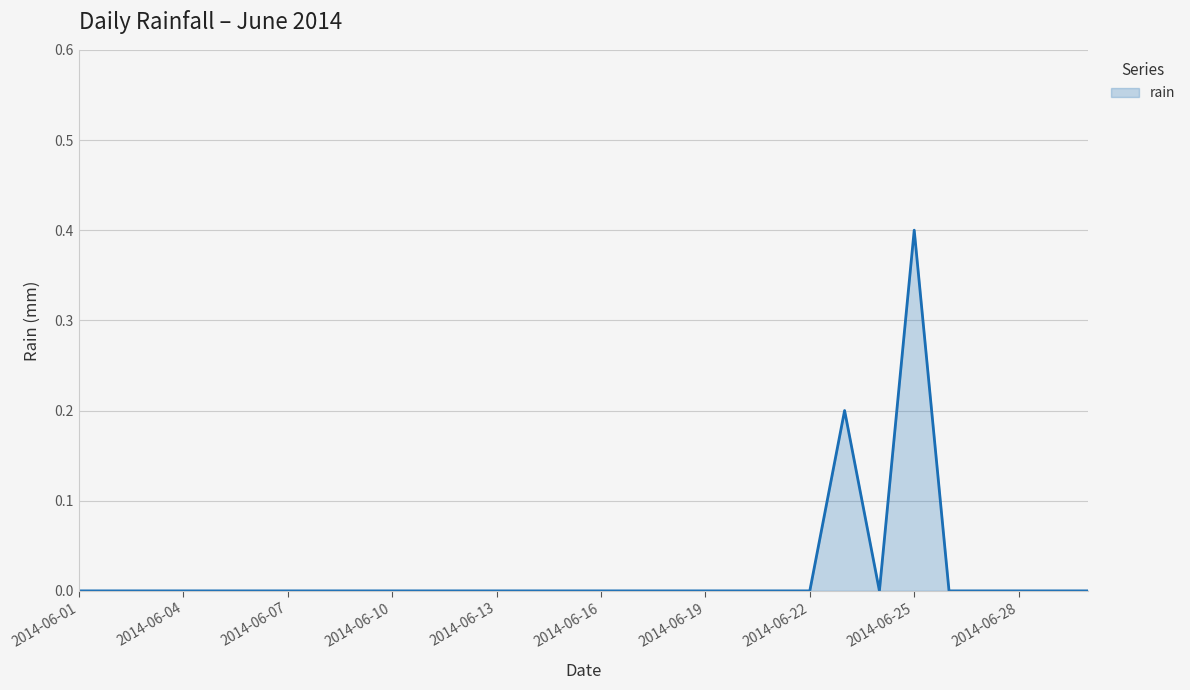

Reading left to right, what are all the values shown in this chart?

0.0	0.0	0.0	0.0	0.0	0.0	0.0	0.0	0.0	0.0	0.0	0.0	0.0	0.0	0.0	0.0	0.0	0.0	0.0	0.0	0.0	0.0	0.2	0.0	0.4	0.0	0.0	0.0	0.0	0.0